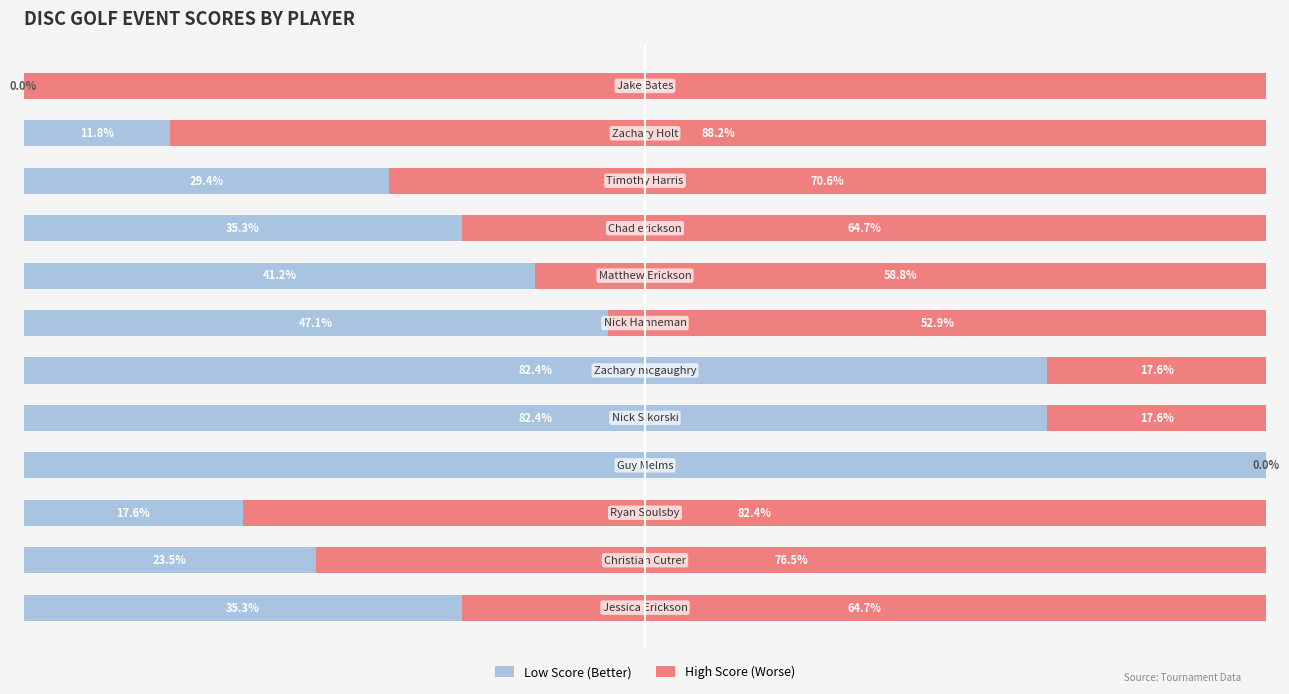

What are all the series names shown in the legend?

Low Score (Better), High Score (Worse)